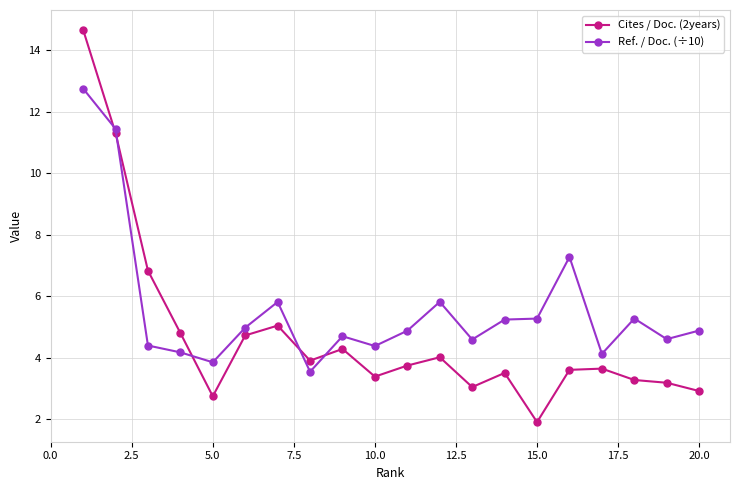

True or false: Cites / Doc. (2years) has more than 0 interior local peaks.

True